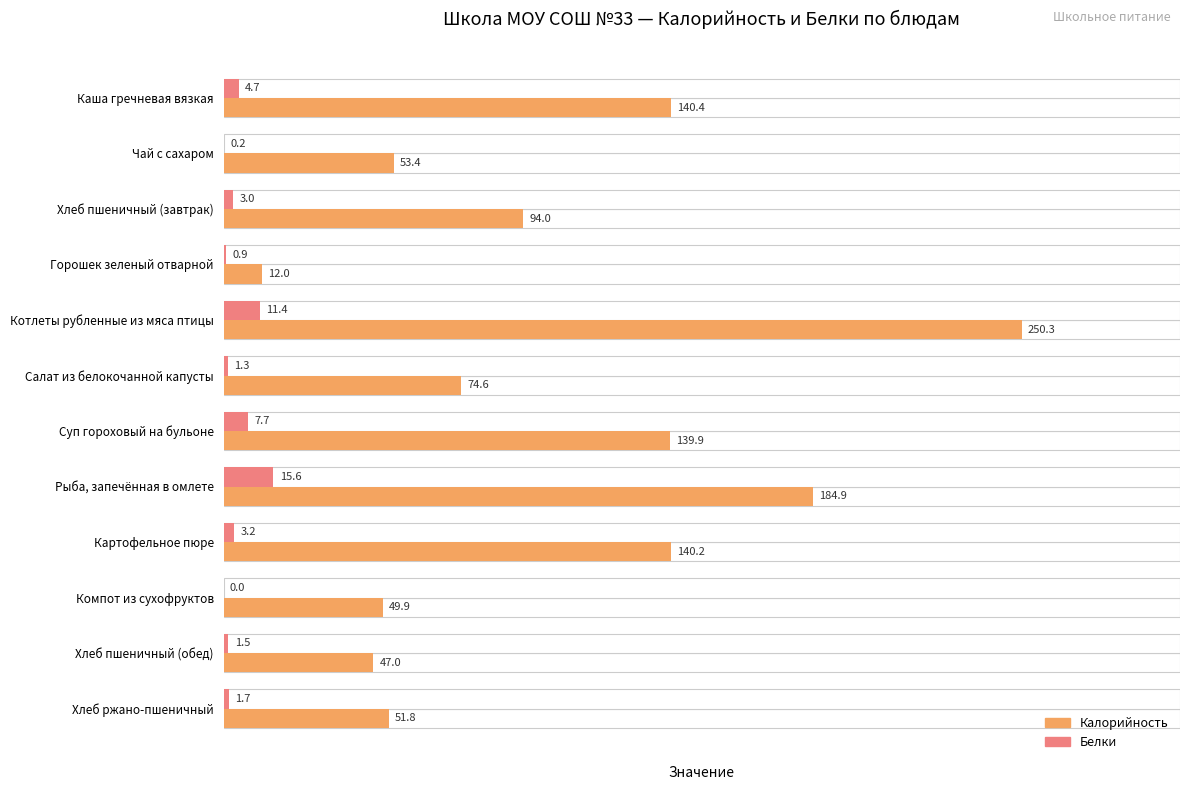

How many values in the Калорийность series exceed 94?

5